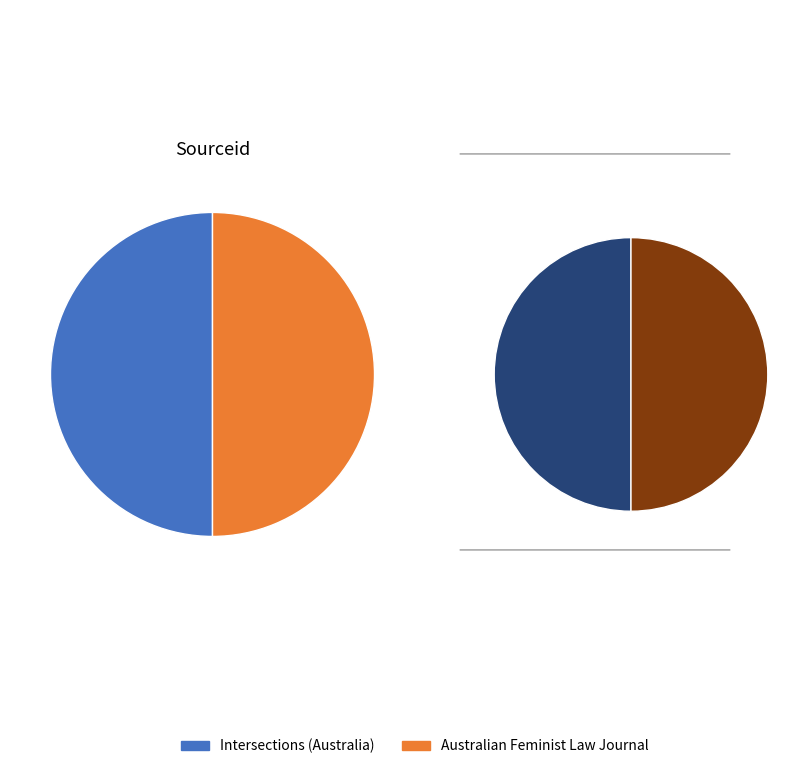

Rank the categories by value from lowest to highest.

Intersections (Australia), Australian Feminist Law Journal